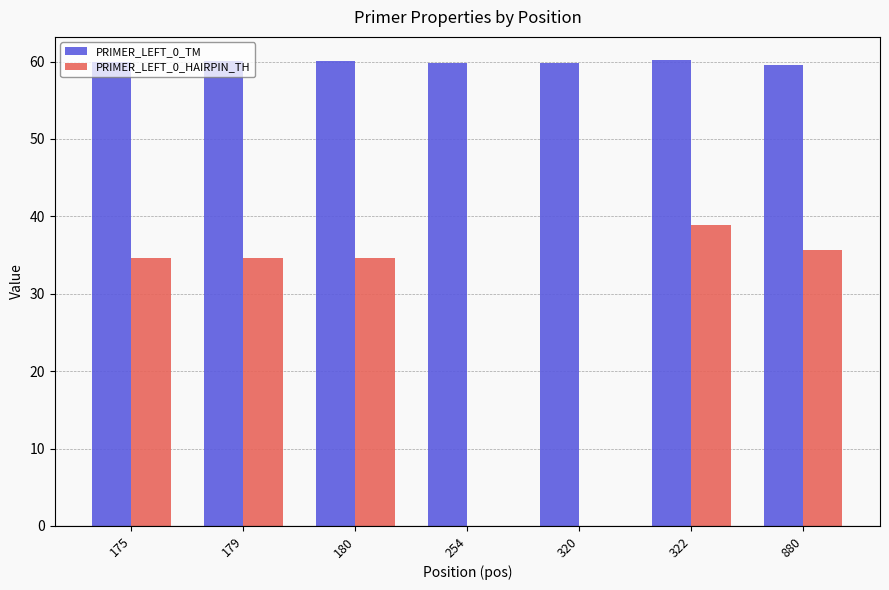

True or false: PRIMER_LEFT_0_TM has a value of 22.3 at 254.

False